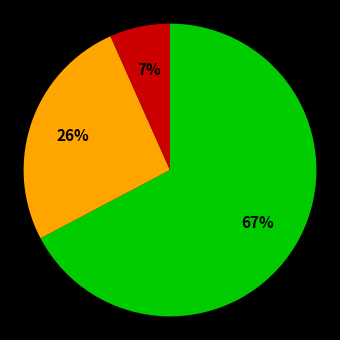

To the nearest percent, what is the average slice percentage?

33%